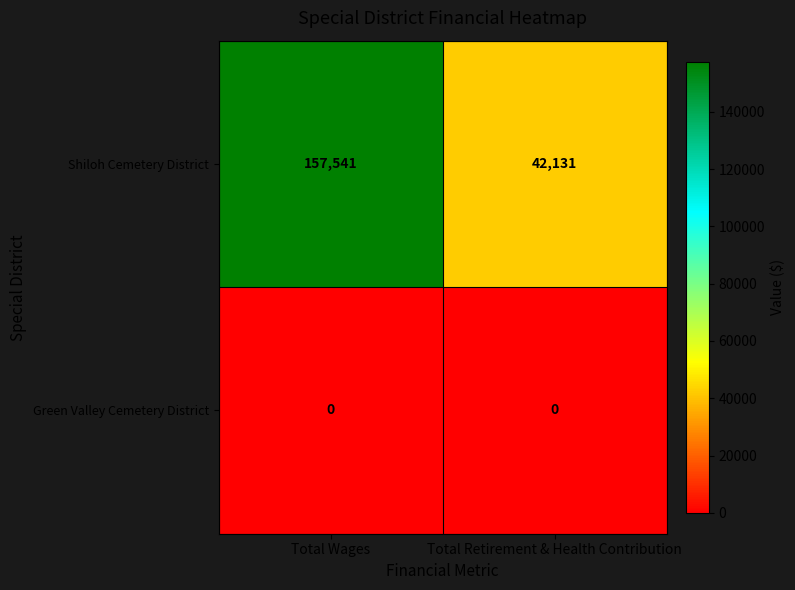

What is the maximum value for Shiloh Cemetery District?

157541